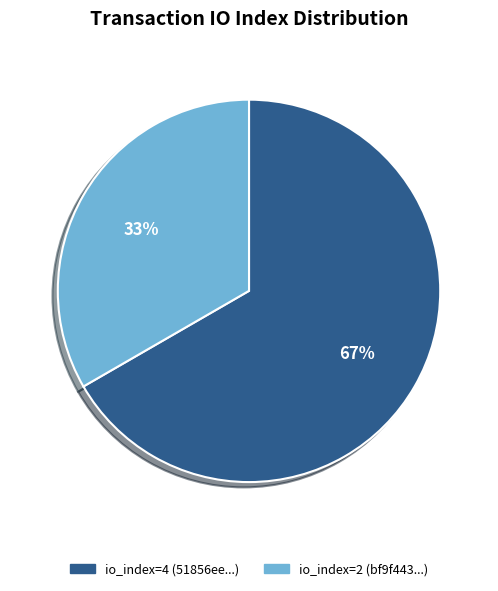

Is there a majority slice in this chart?

Yes